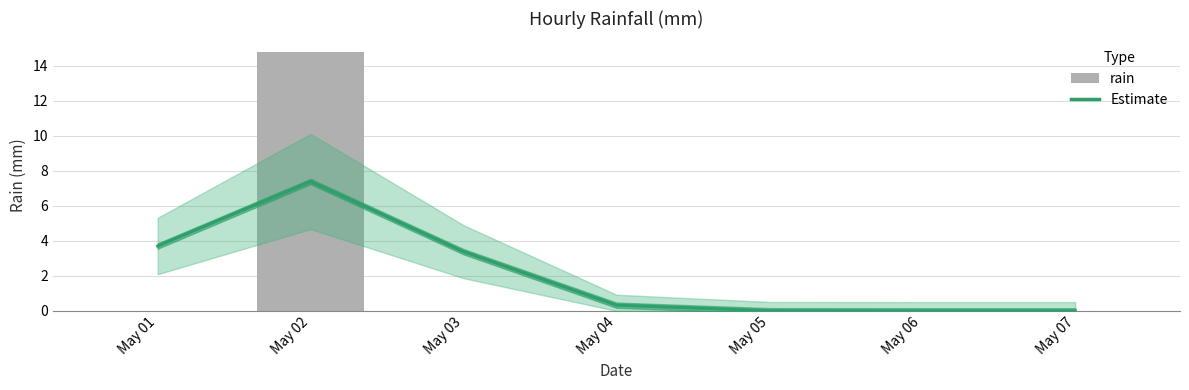

At which category is the sum across all series the highest?

May 02